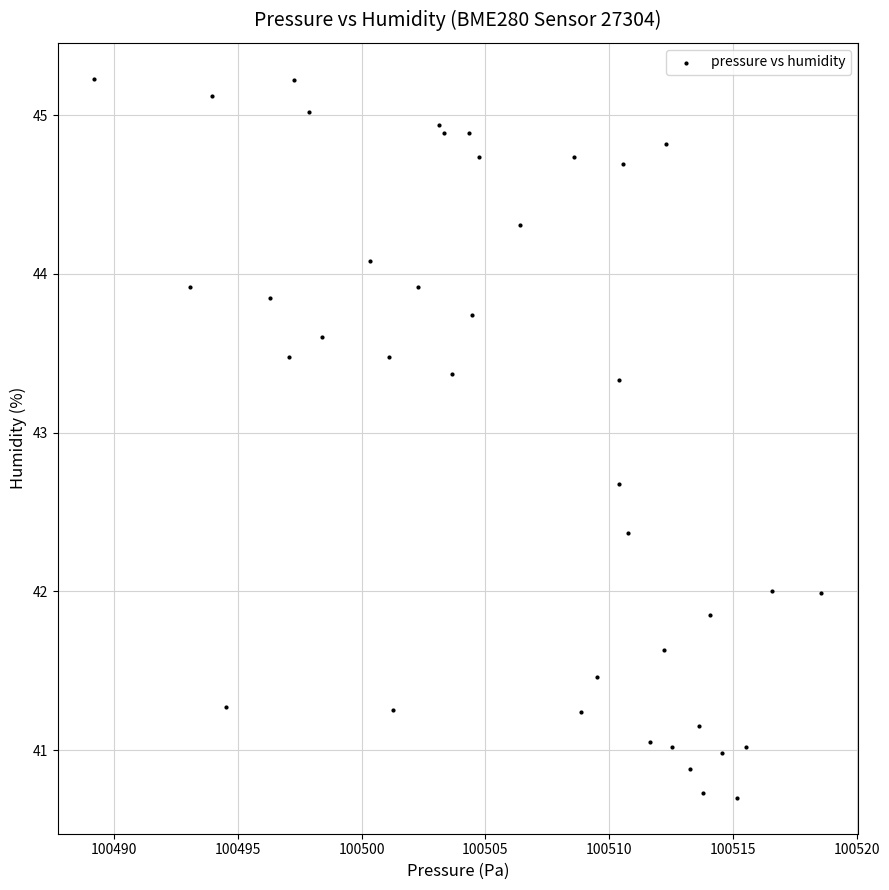

What is the range of X values (max minus min)?

29.4